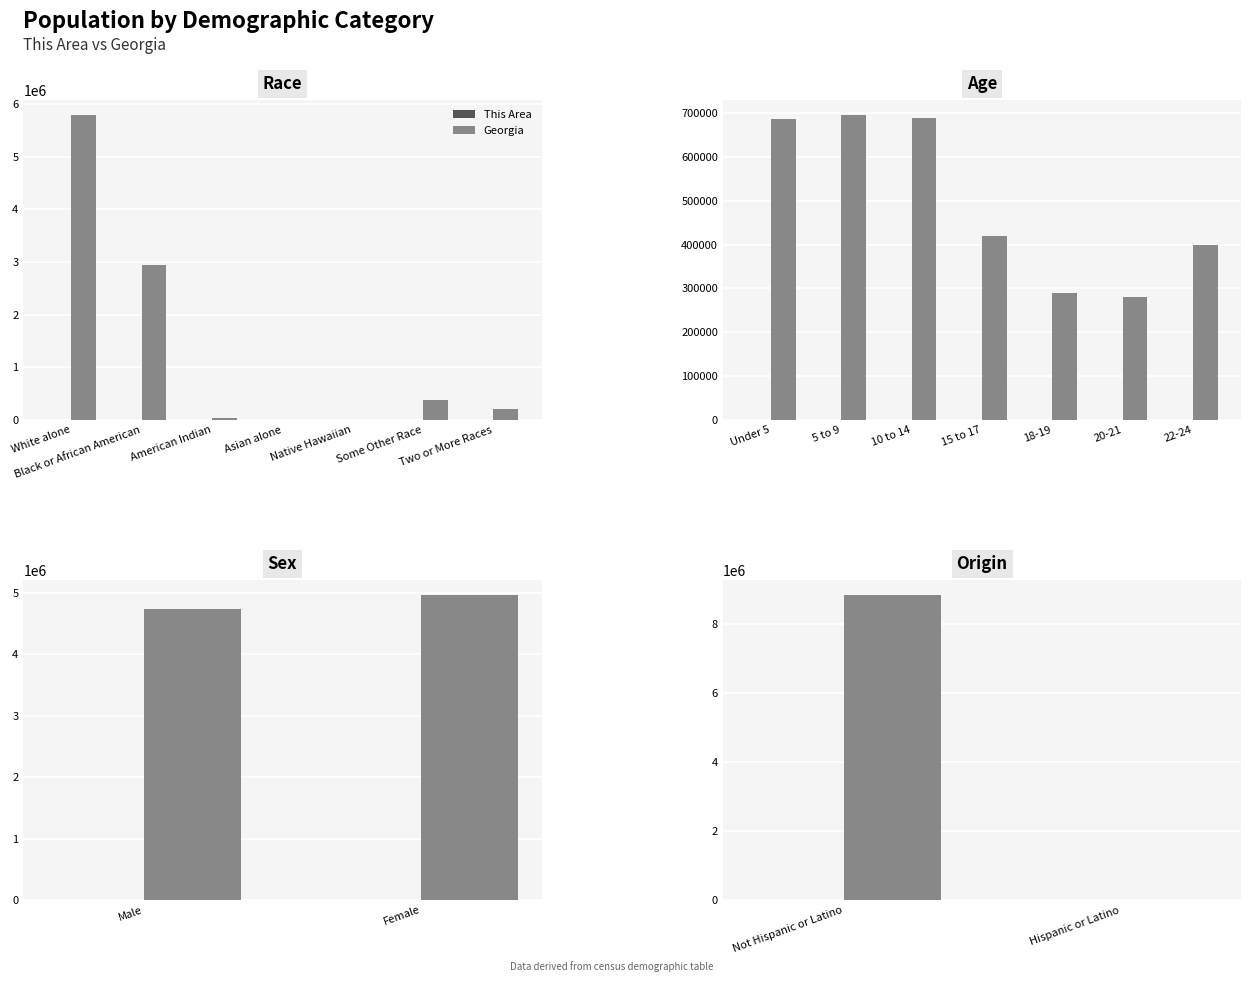

What is the sum of the This Area values at Not Hispanic or Latino and Hispanic or Latino?

2958